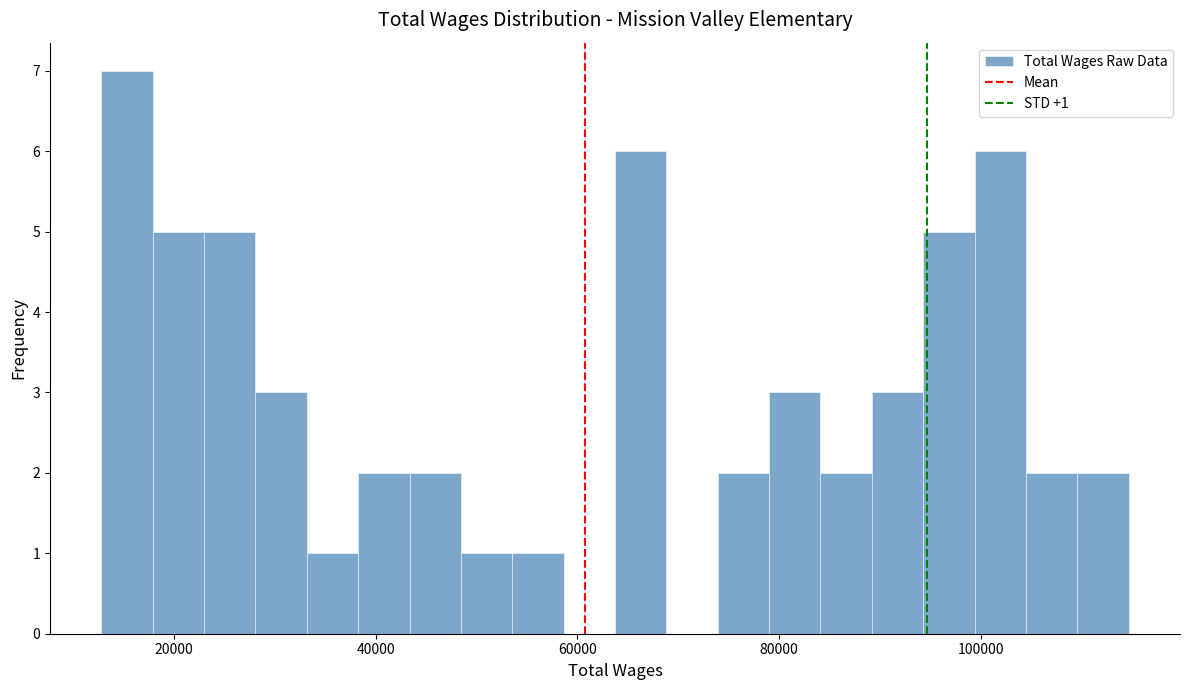

Around what value on the x-axis is the tallest bar? Give the approximate position of its centre, as read against the axis.

16000